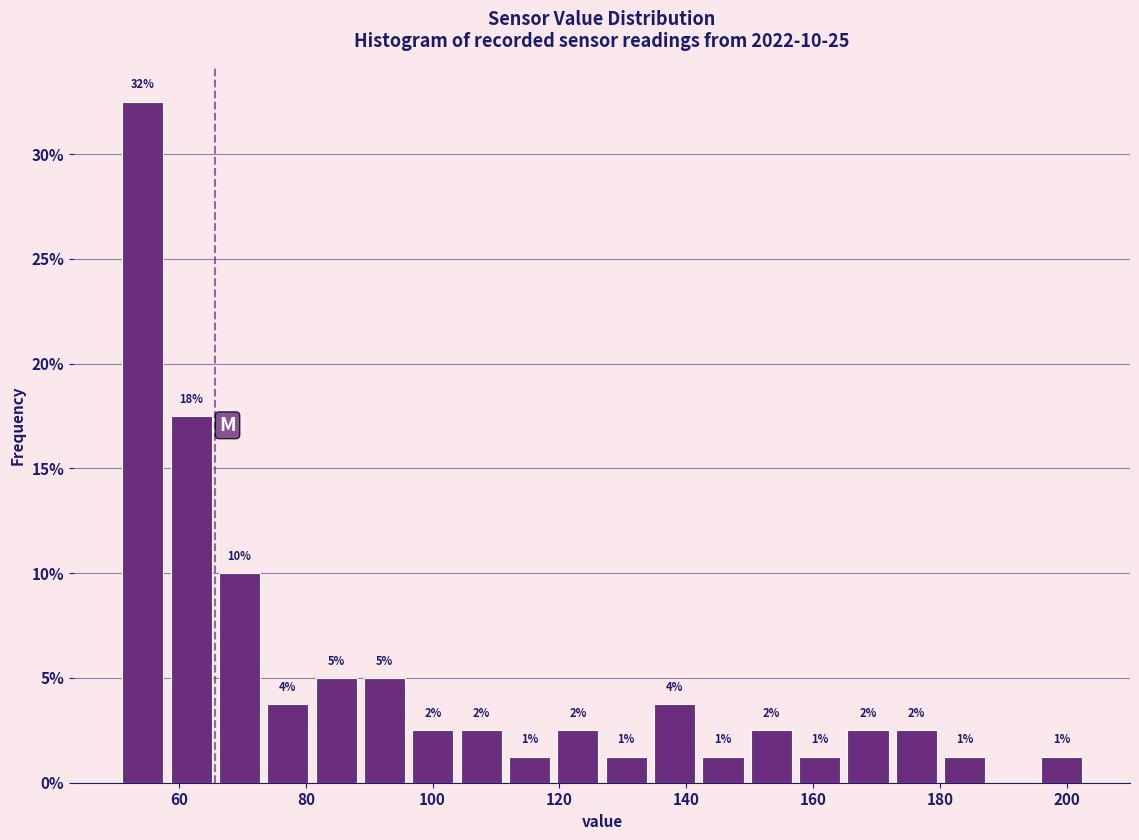

Read against the x-axis, roughly where is the centre of the tallest bar?

54